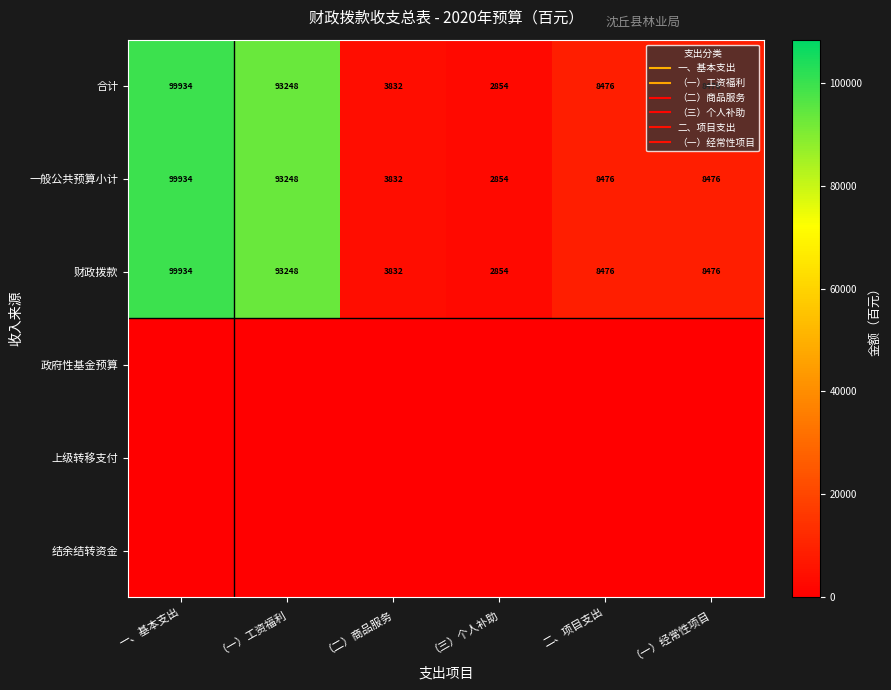

Rank the categories by 一般公共预算小计 value from highest to lowest.

一、基本支出, （一）工资福利, 二、项目支出, （一）经常性项目, （二）商品服务, （三）个人补助